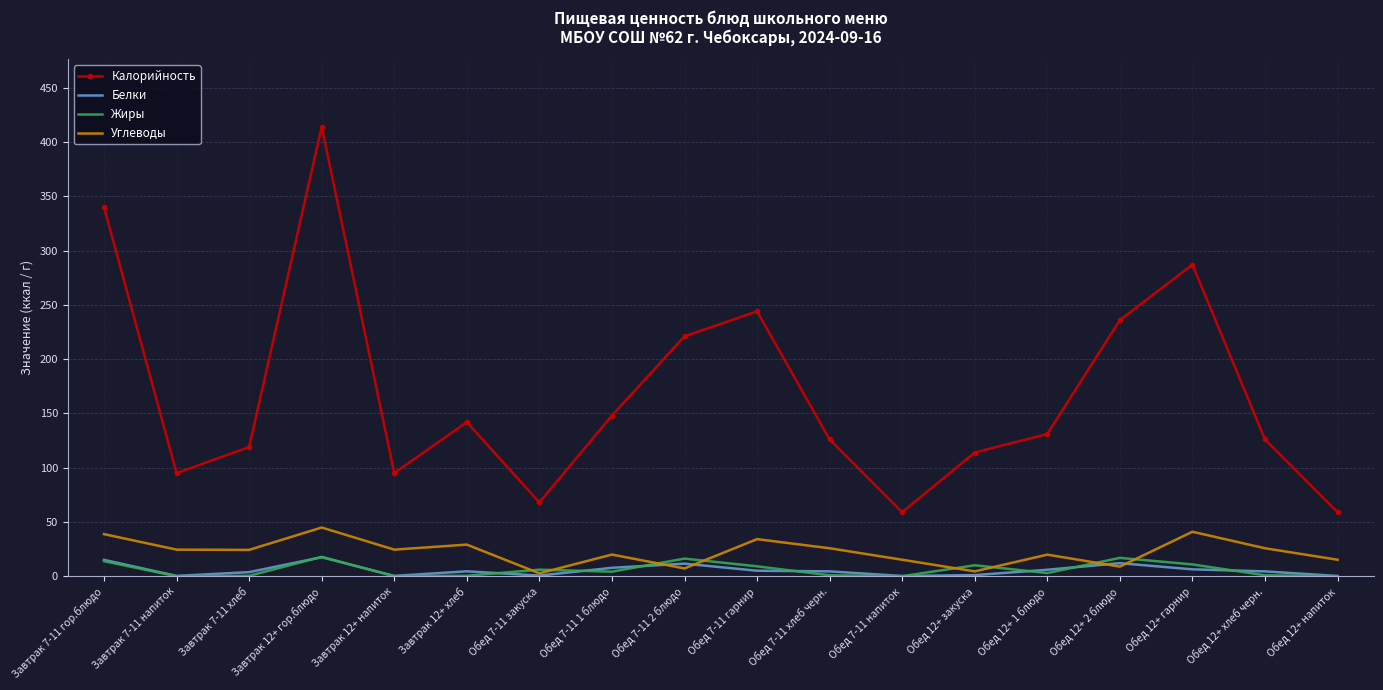

What is the sum of all Жиры values?

111.3